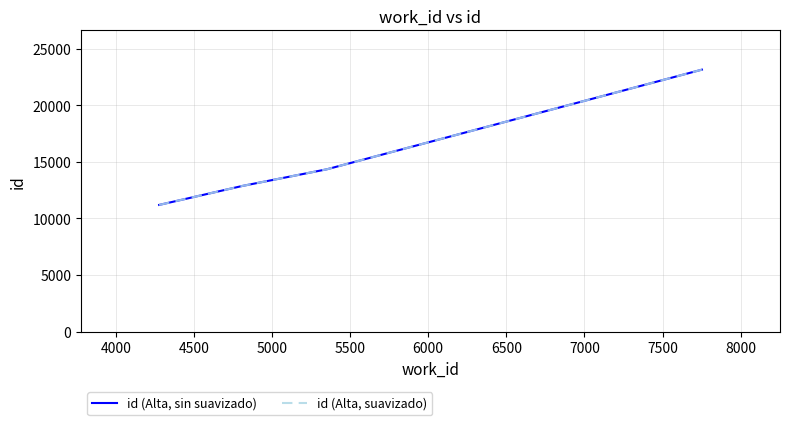

Is this an area chart (filled region under the line)?

No